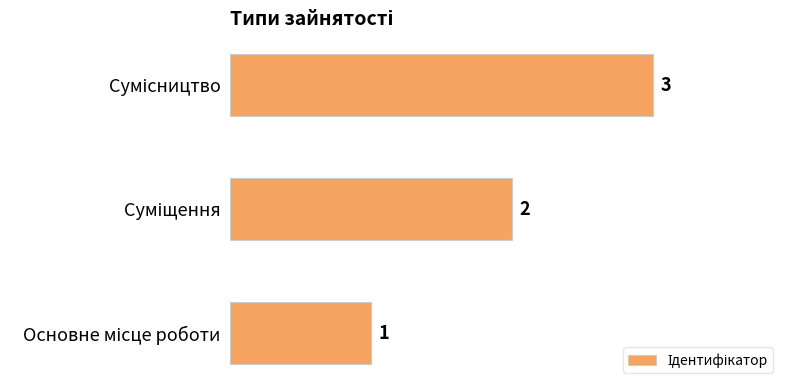

How many values are between 1 and 3?

3